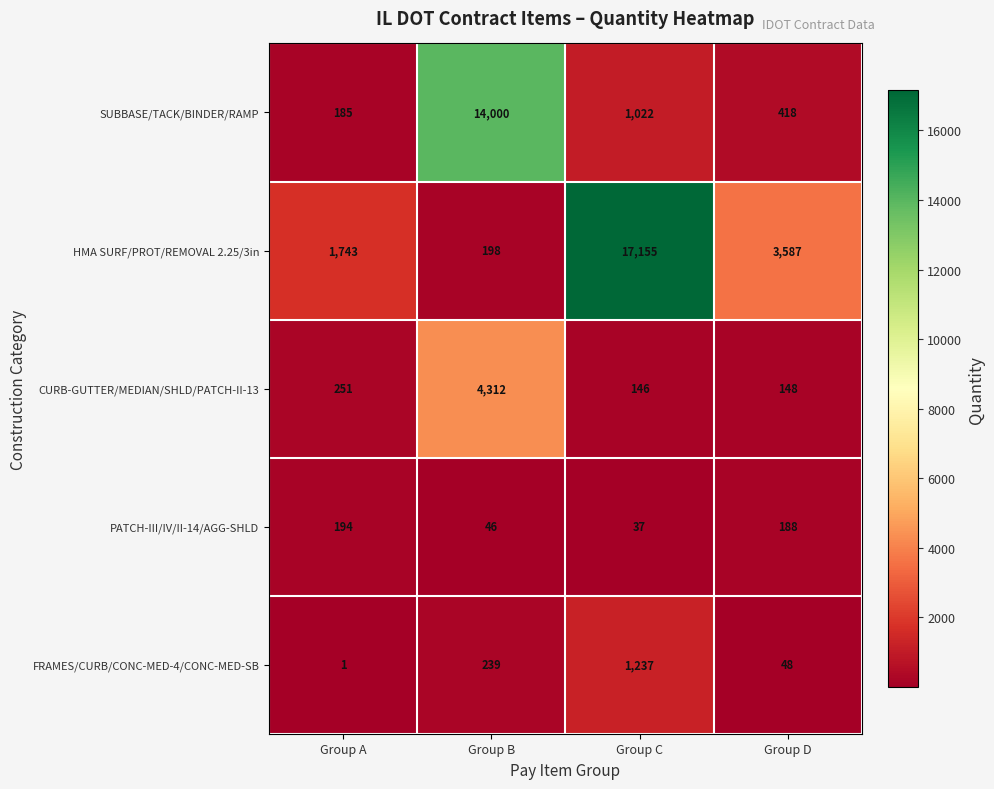

How many data points does each series have?

4